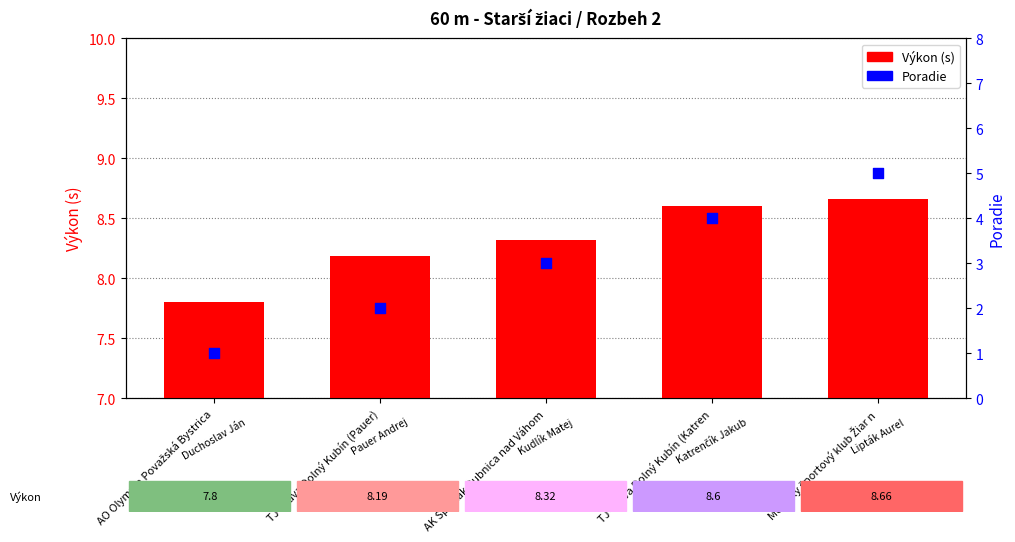

Which series has the widest spread of Y values?

Poradie